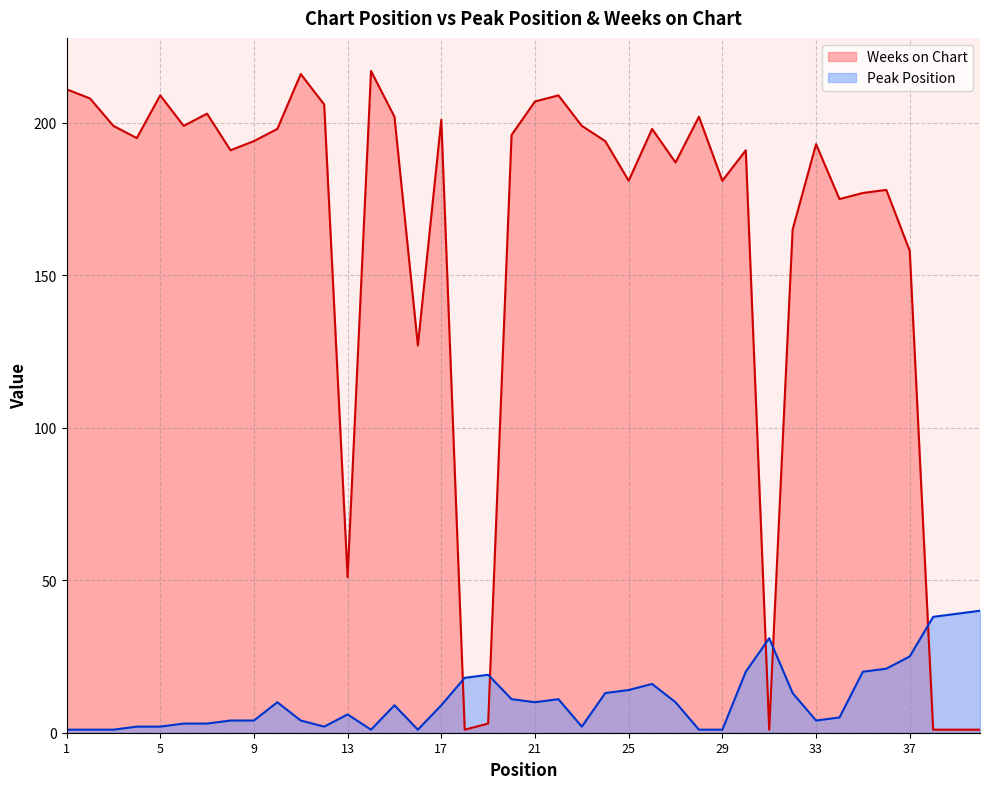

At which label does Weeks on Chart first exceed 194?

1